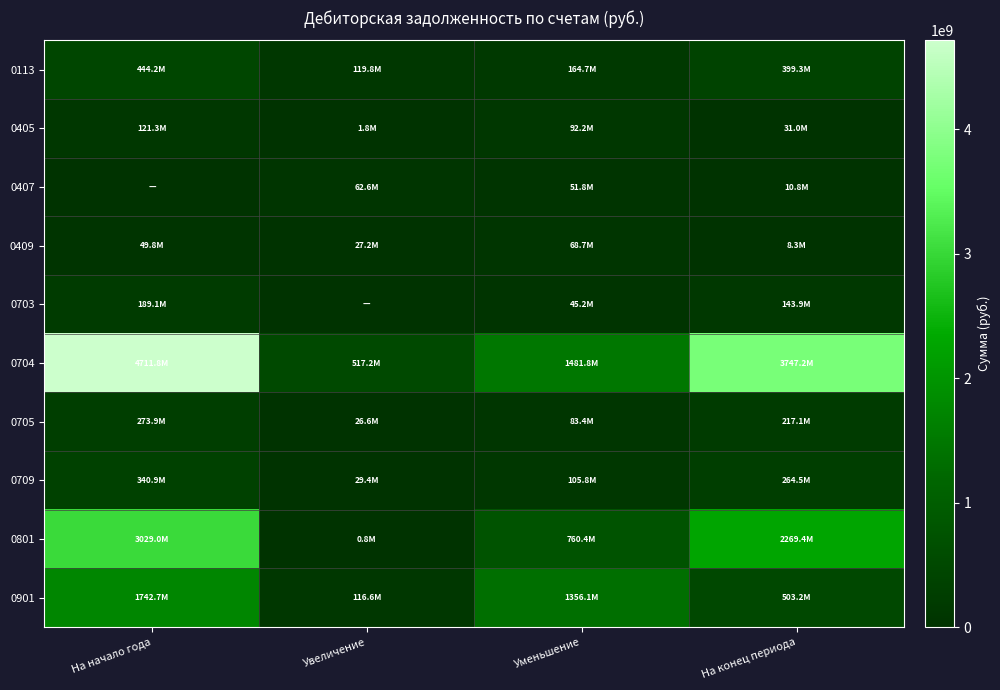

What is the maximum value shown in the chart?

4711813935.5